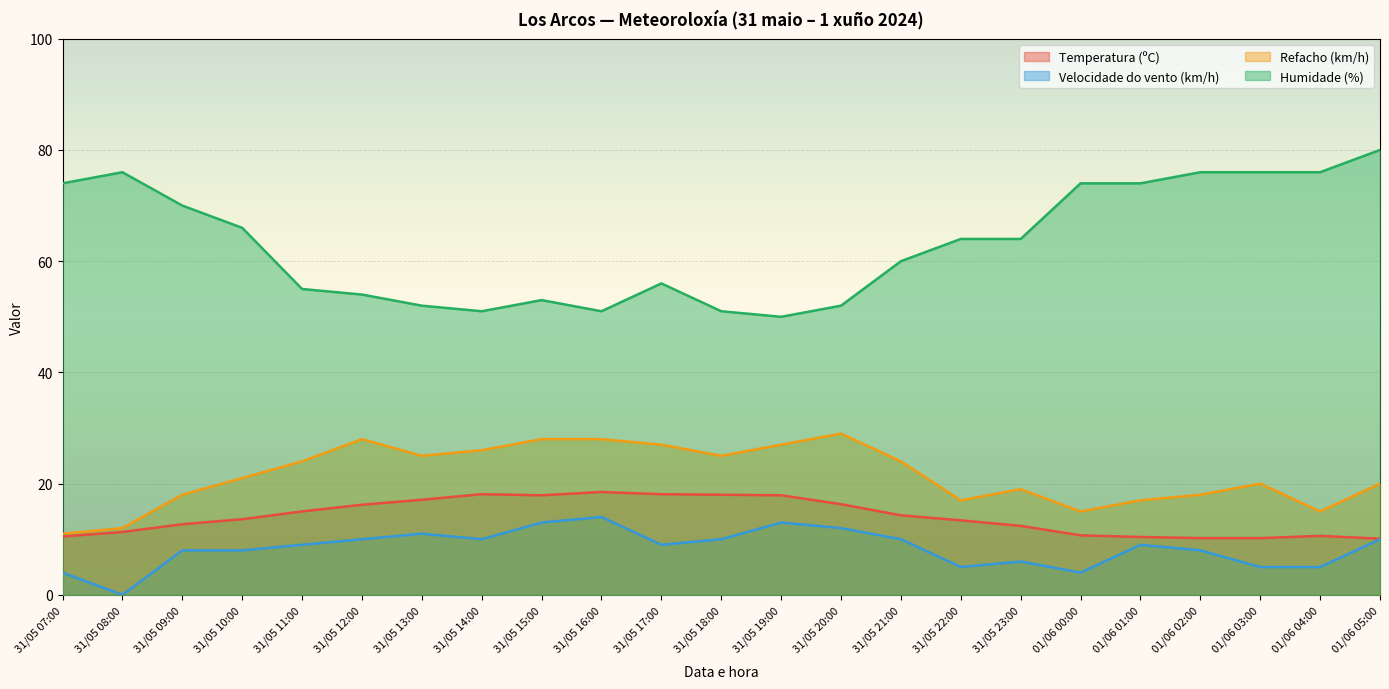

Reading left to right, extract all data points from this chart.

Temperatura (ºC): 31/05 07:00=10.5	31/05 08:00=11.3	31/05 09:00=12.7	31/05 10:00=13.6	31/05 11:00=15.0	31/05 12:00=16.2	31/05 13:00=17.1	31/05 14:00=18.1	31/05 15:00=17.9	31/05 16:00=18.5	31/05 17:00=18.1	31/05 18:00=18.0	31/05 19:00=17.9	31/05 20:00=16.3	31/05 21:00=14.3	31/05 22:00=13.4	31/05 23:00=12.4	01/06 00:00=10.7	01/06 01:00=10.4	01/06 02:00=10.2	01/06 03:00=10.2	01/06 04:00=10.6	01/06 05:00=10.1
Velocidade do vento (km/h): 31/05 07:00=4.0	31/05 08:00=0.0	31/05 09:00=8.0	31/05 10:00=8.0	31/05 11:00=9.0	31/05 12:00=10.0	31/05 13:00=11.0	31/05 14:00=10.0	31/05 15:00=13.0	31/05 16:00=14.0	31/05 17:00=9.0	31/05 18:00=10.0	31/05 19:00=13.0	31/05 20:00=12.0	31/05 21:00=10.0	31/05 22:00=5.0	31/05 23:00=6.0	01/06 00:00=4.0	01/06 01:00=9.0	01/06 02:00=8.0	01/06 03:00=5.0	01/06 04:00=5.0	01/06 05:00=10.0
Refacho (km/h): 31/05 07:00=11.0	31/05 08:00=12.0	31/05 09:00=18.0	31/05 10:00=21.0	31/05 11:00=24.0	31/05 12:00=28.0	31/05 13:00=25.0	31/05 14:00=26.0	31/05 15:00=28.0	31/05 16:00=28.0	31/05 17:00=27.0	31/05 18:00=25.0	31/05 19:00=27.0	31/05 20:00=29.0	31/05 21:00=24.0	31/05 22:00=17.0	31/05 23:00=19.0	01/06 00:00=15.0	01/06 01:00=17.0	01/06 02:00=18.0	01/06 03:00=20.0	01/06 04:00=15.0	01/06 05:00=20.0
Humidade (%): 31/05 07:00=74.0	31/05 08:00=76.0	31/05 09:00=70.0	31/05 10:00=66.0	31/05 11:00=55.0	31/05 12:00=54.0	31/05 13:00=52.0	31/05 14:00=51.0	31/05 15:00=53.0	31/05 16:00=51.0	31/05 17:00=56.0	31/05 18:00=51.0	31/05 19:00=50.0	31/05 20:00=52.0	31/05 21:00=60.0	31/05 22:00=64.0	31/05 23:00=64.0	01/06 00:00=74.0	01/06 01:00=74.0	01/06 02:00=76.0	01/06 03:00=76.0	01/06 04:00=76.0	01/06 05:00=80.0